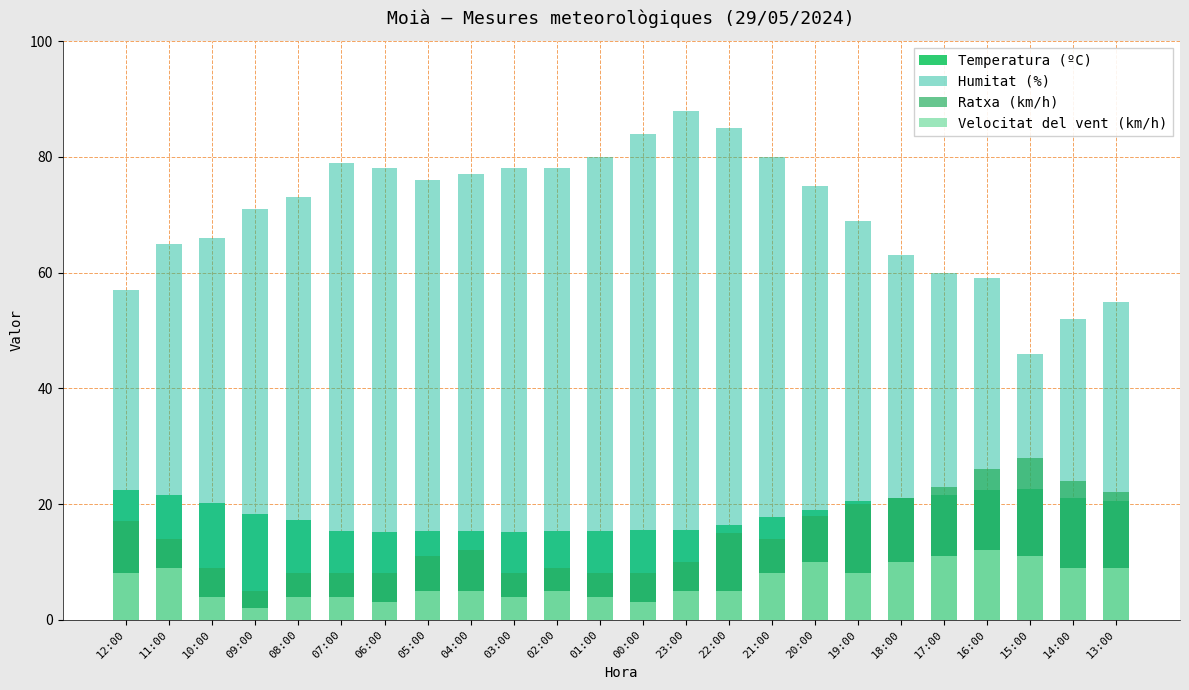

What are all the series names shown in the legend?

Temperatura (ºC), Humitat (%), Ratxa (km/h), Velocitat del vent (km/h)